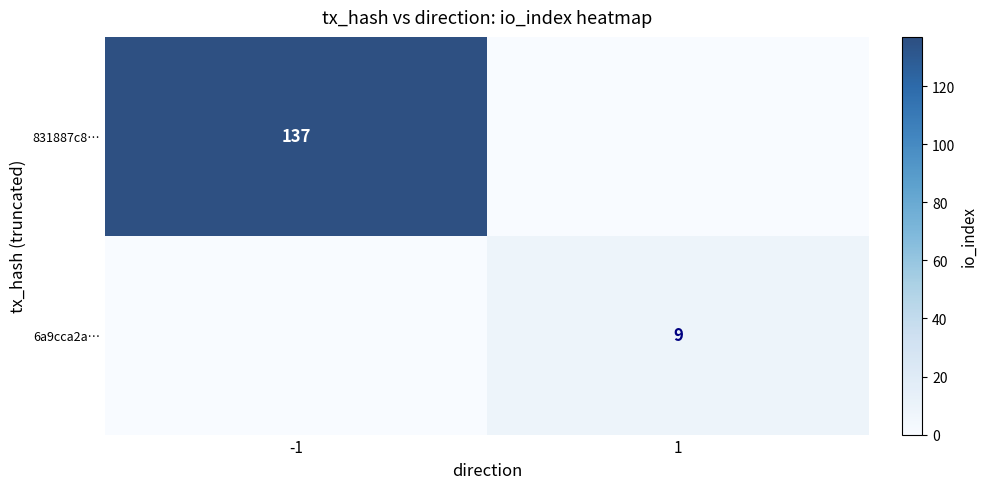

True or false: 6a9cca2a… has a value of 9 at 1.

True